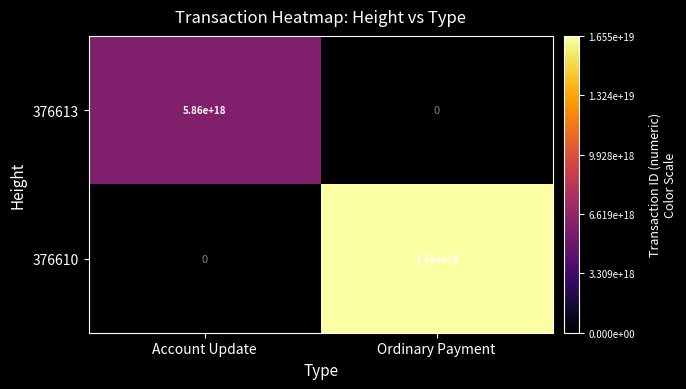

At which category is the sum across all series the highest?

Ordinary Payment